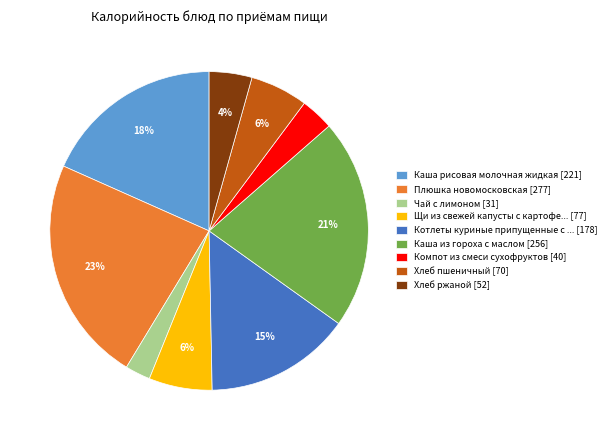

Combined, do Щи из свежей капусты с картофе... [77] and Каша из гороха с маслом [256] account for over 50%?

No